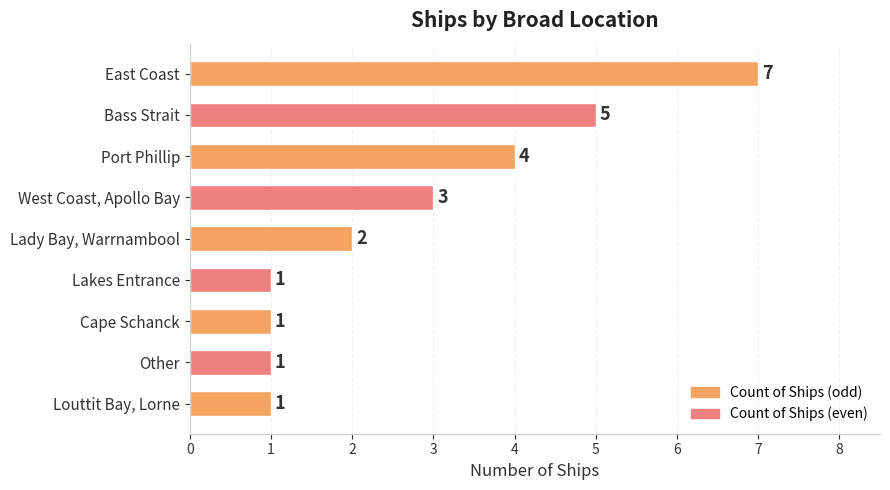

Reading top to bottom, extract all data points from this chart.

7	5	4	3	2	1	1	1	1